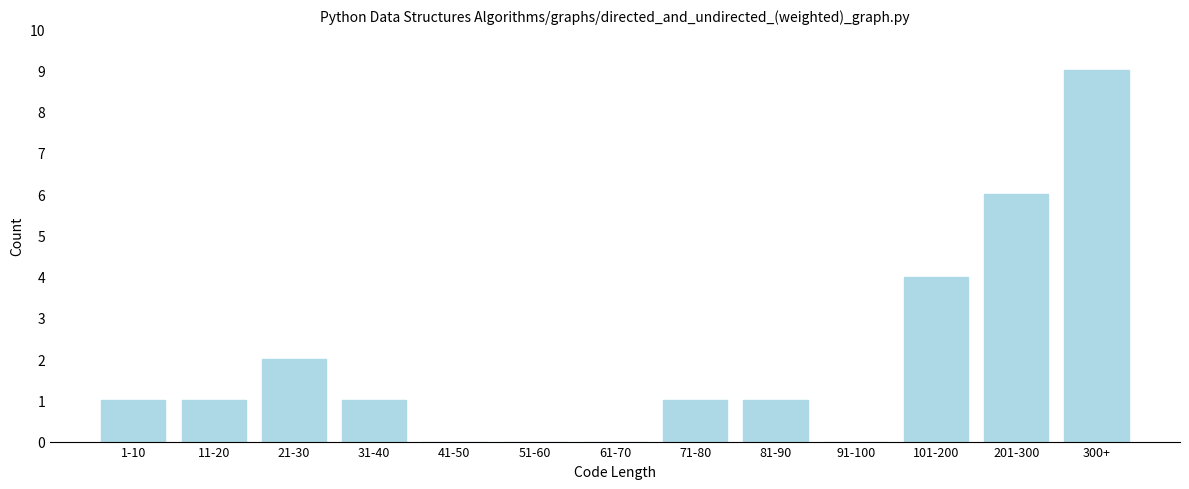

Reading left to right, list all the values displayed in this chart.

1-10=1	11-20=1	21-30=2	31-40=1	41-50=0	51-60=0	61-70=0	71-80=1	81-90=1	91-100=0	101-200=4	201-300=6	300+=9